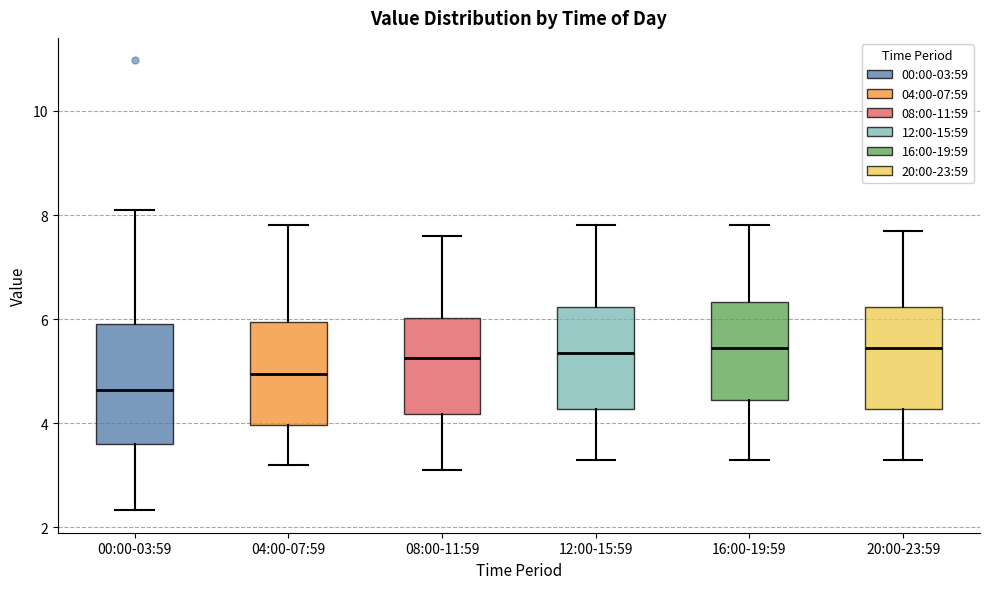

Which box's median line is the lowest?

00:00-03:59